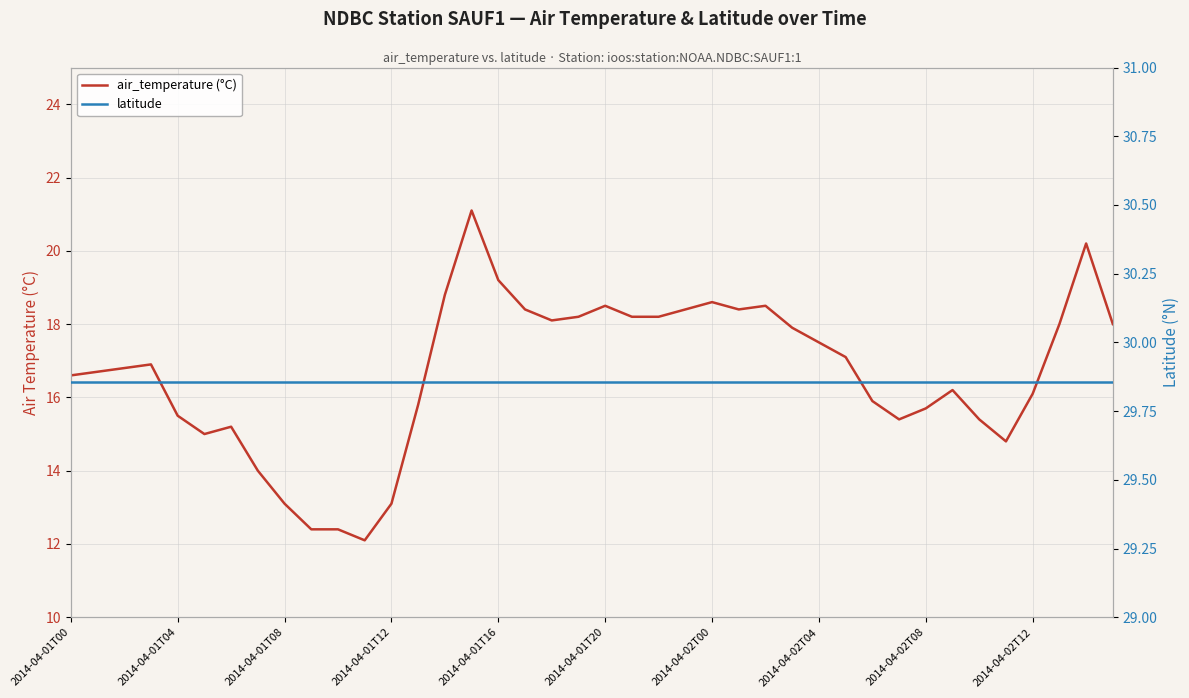

True or false: latitude and air_temperature (°C) intersect in this chart.

False